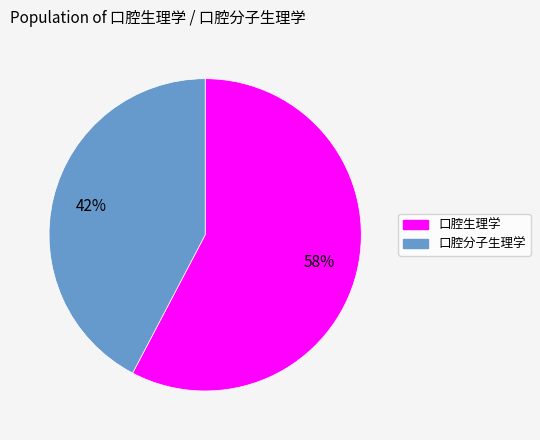

Does 口腔分子生理学 represent more than half of the total?

No